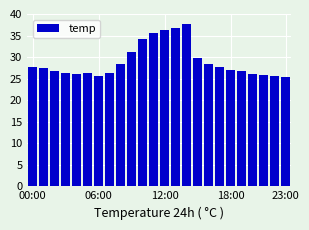

What is the value of the 11th bar from the left?

34.1